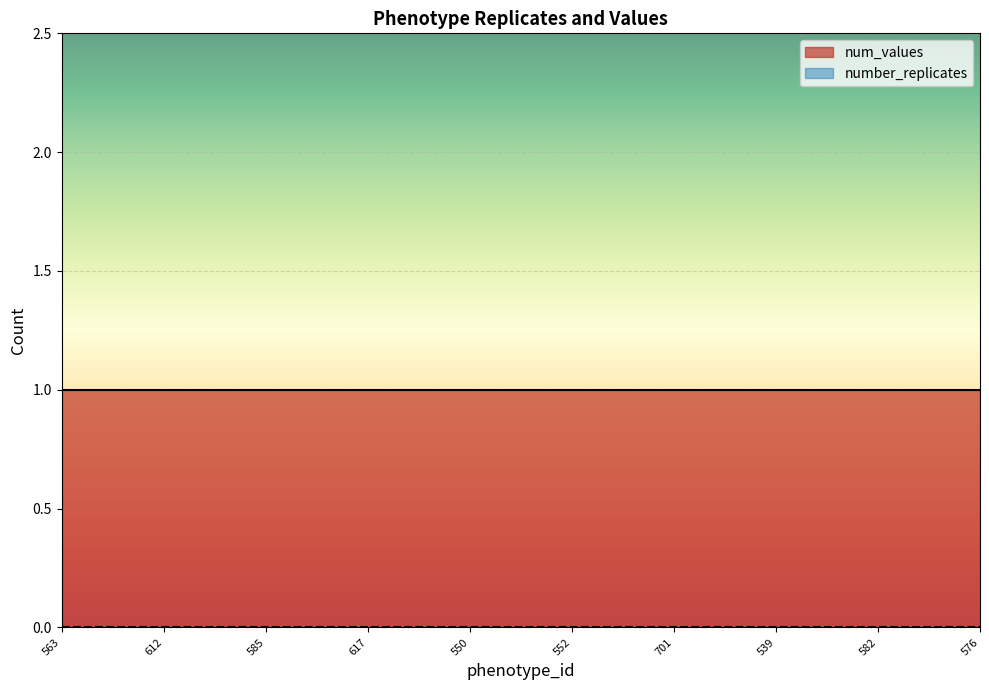

Reading left to right, transcribe all the data shown in this chart.

number_replicates: 563=0	557=0	612=0	625=0	585=0	623=0	617=0	753=0	550=0	559=0	552=0	607=0	701=0	633=0	539=0	554=0	582=0	389=0	576=0
num_values: 563=1	557=1	612=1	625=1	585=1	623=1	617=1	753=1	550=1	559=1	552=1	607=1	701=1	633=1	539=1	554=1	582=1	389=1	576=1